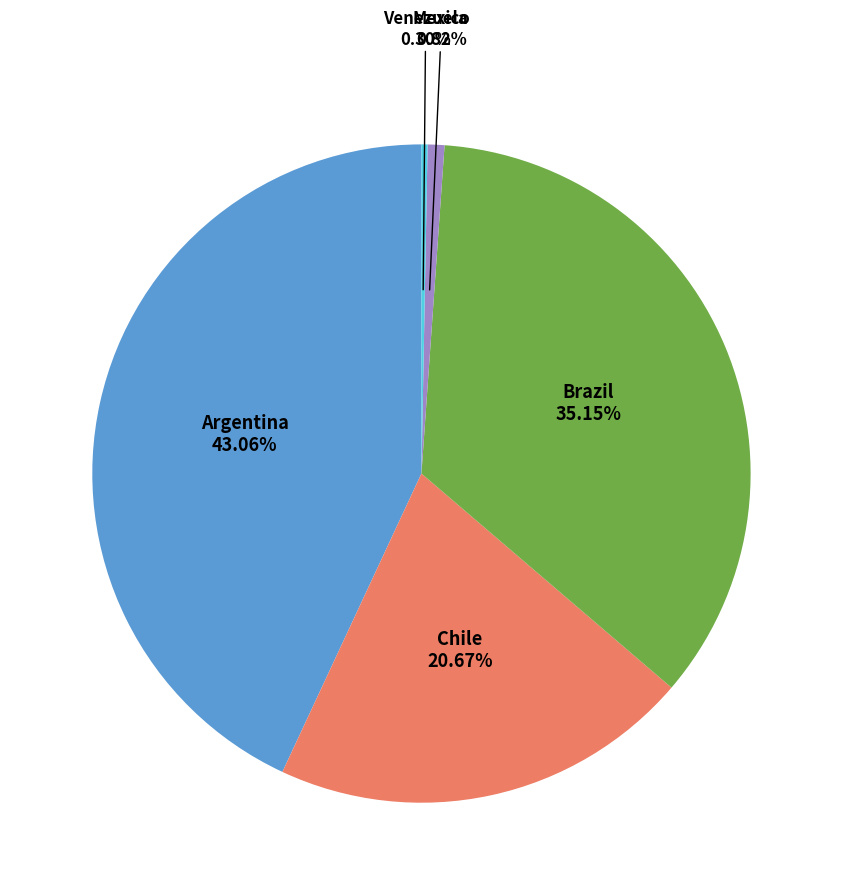

Does any single category account for the majority?

No